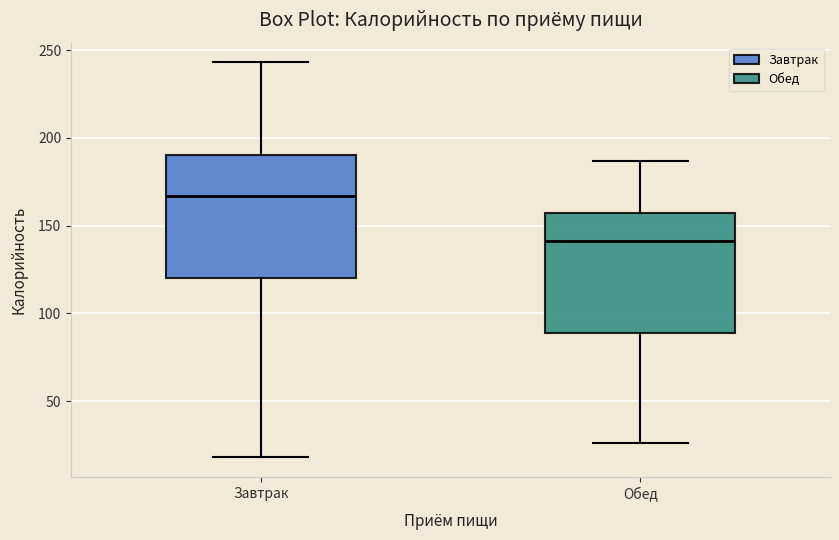

Which box's median line is the lowest?

Обед